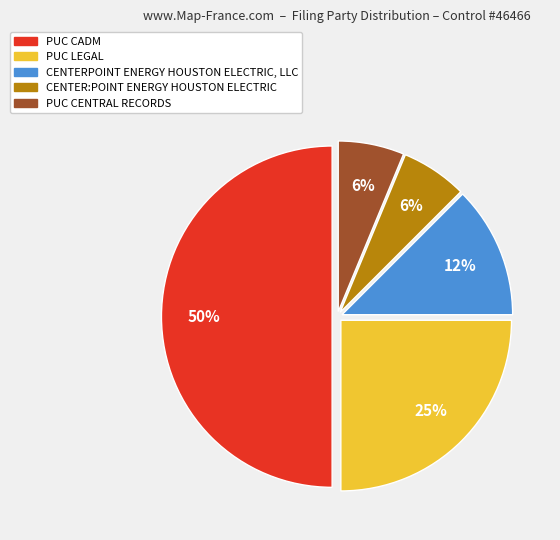

Is it true that CENTERPOINT ENERGY HOUSTON ELECTRIC, LLC is 6% of the pie?

False